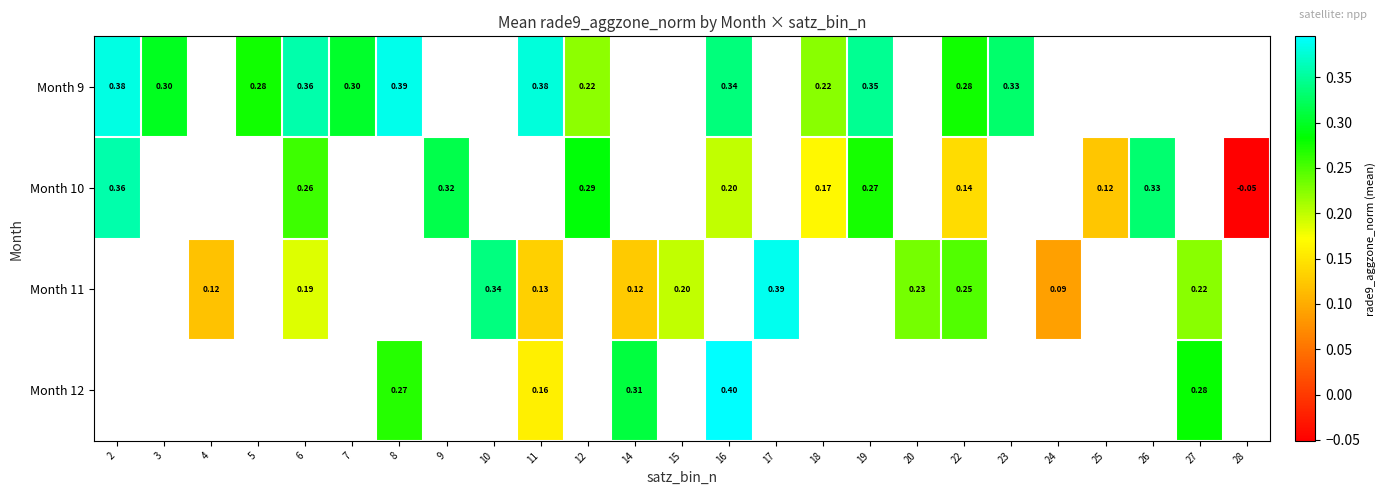

The row_2 series shows 0.2 at 14. True or false?

False